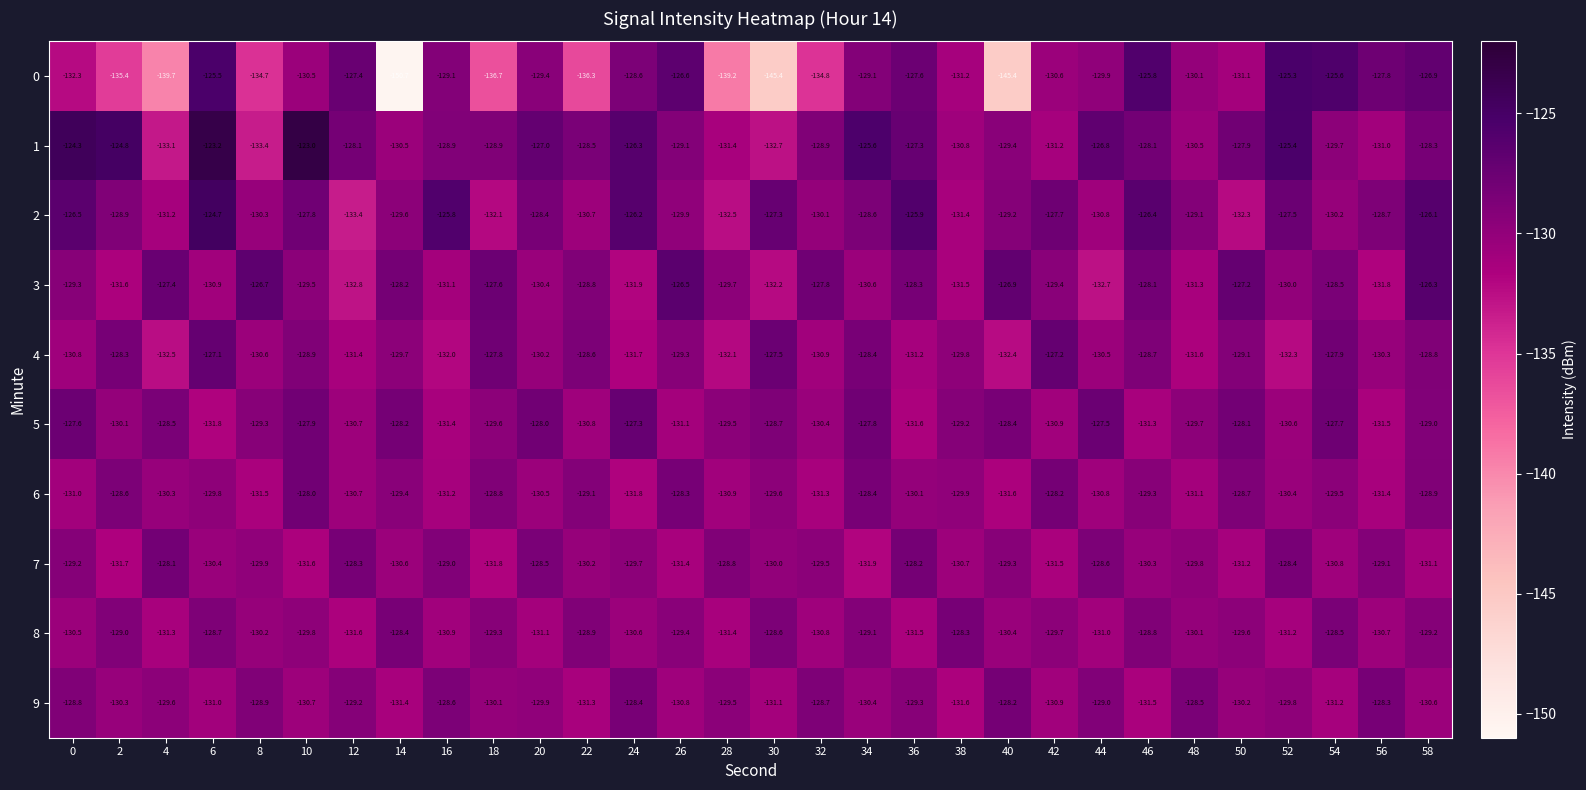

Which series changed the most between 14 and 52?

0